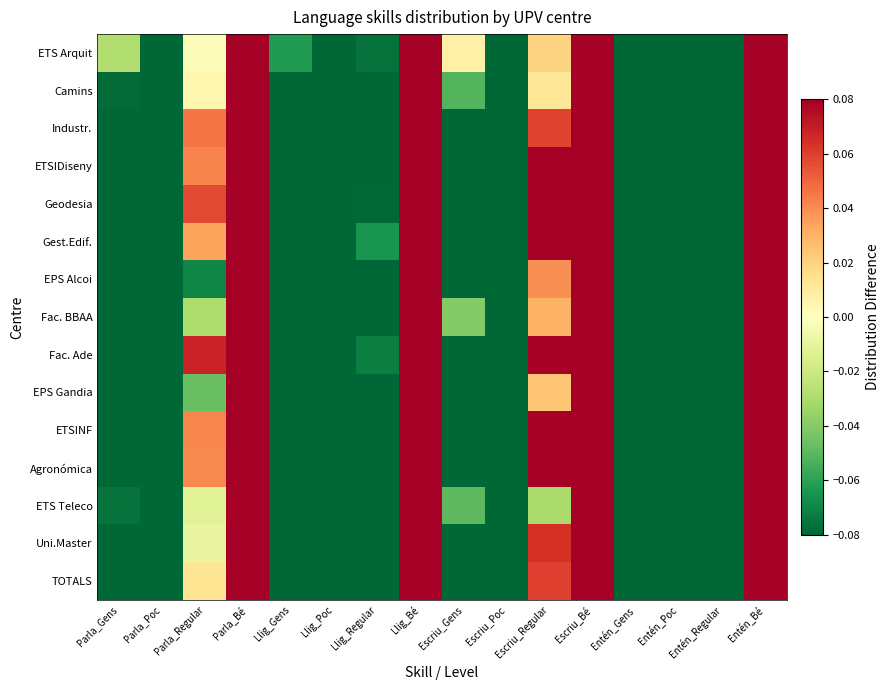

How many categories are shown in the chart?

16